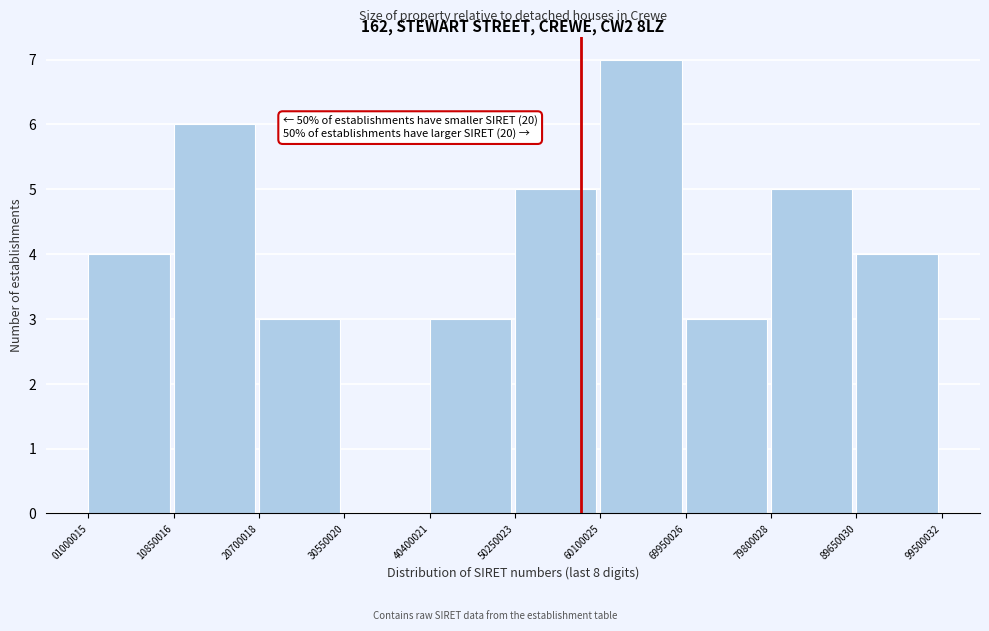

Over which range of the x-axis is the bar tallest?

60100025 to 69950026